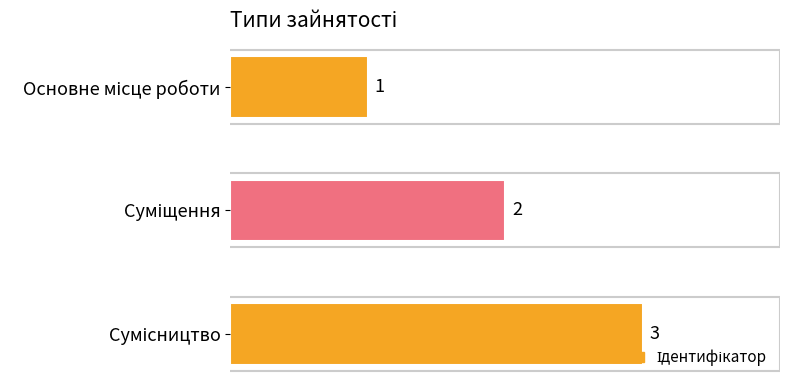

How many bars are there in total?

3